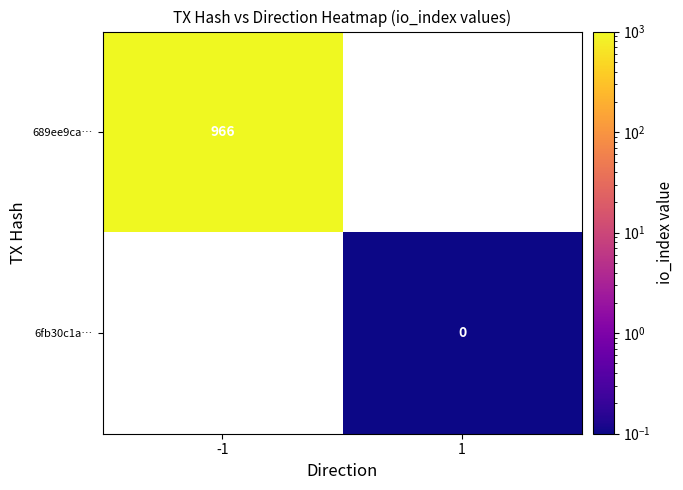

The 689ee9ca… series shows 645 at -1. True or false?

False